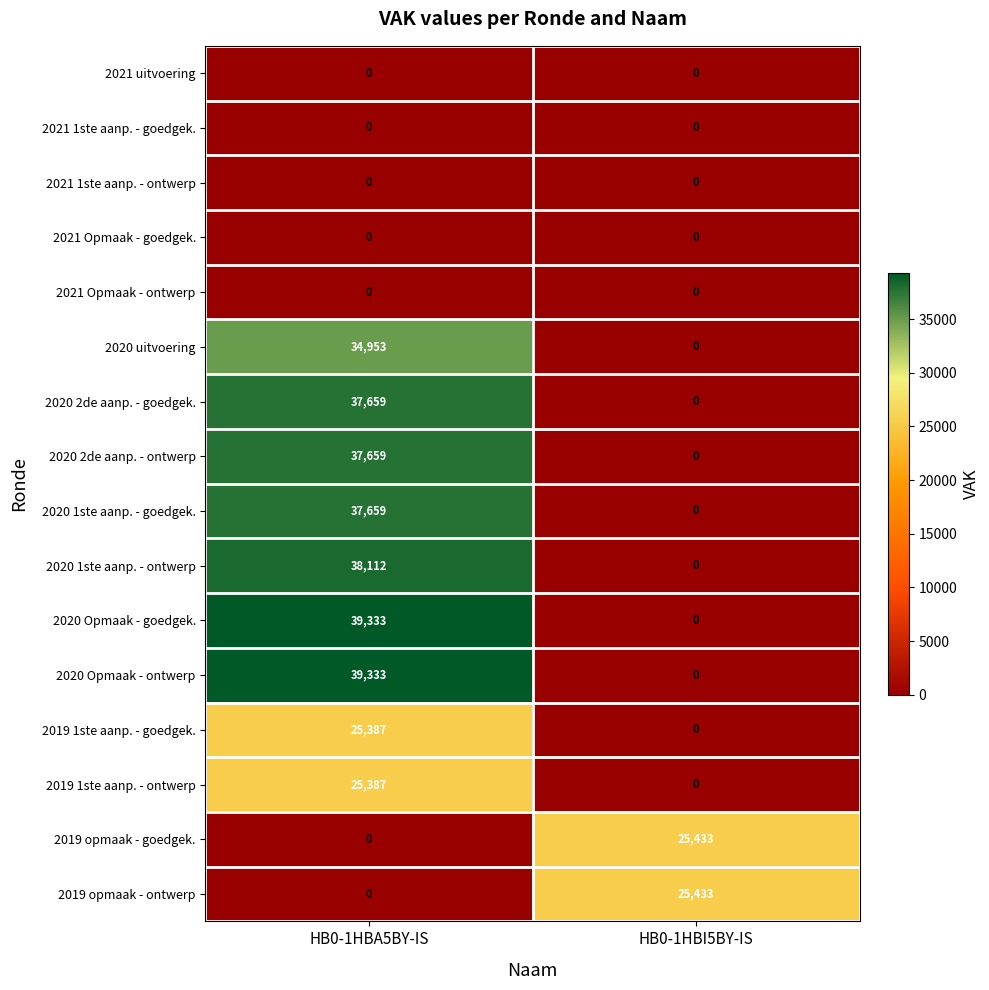

What is the spread (max minus min) of values at HB0-1HBA5BY-IS?

39333